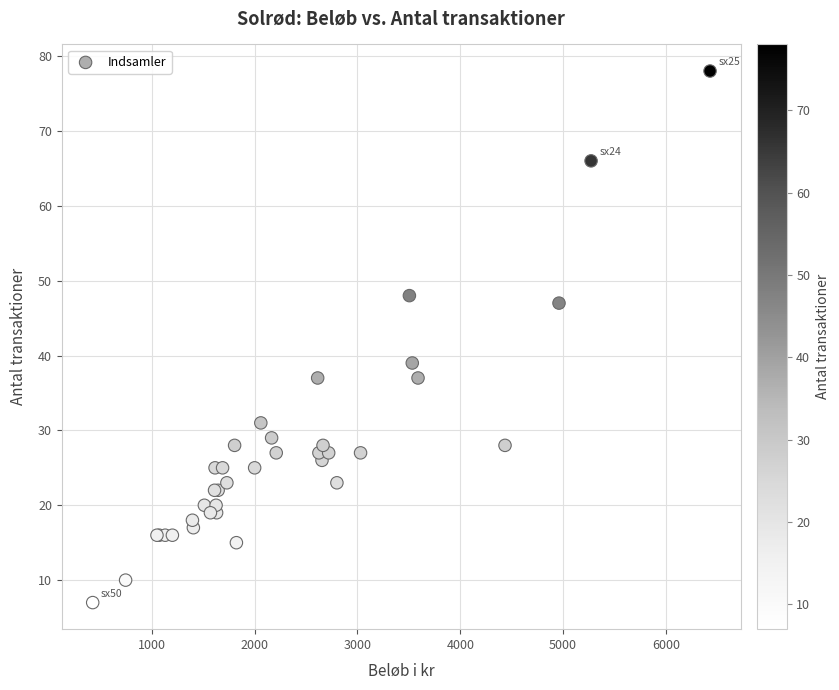

What Y value in the scatter plot is closest to 42?

39